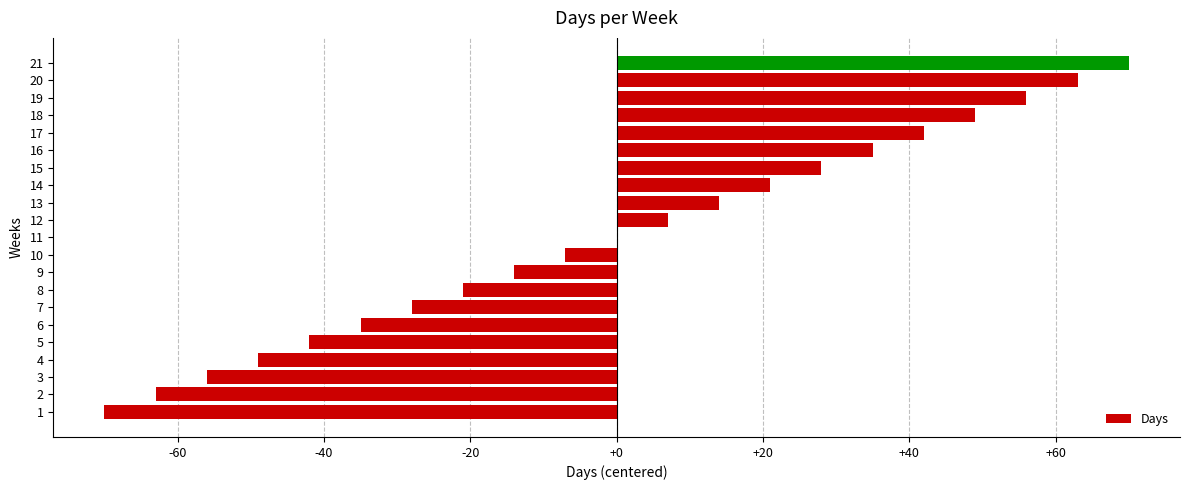

Approximately how many times larger is the value at 11 compared to 14?

0.0